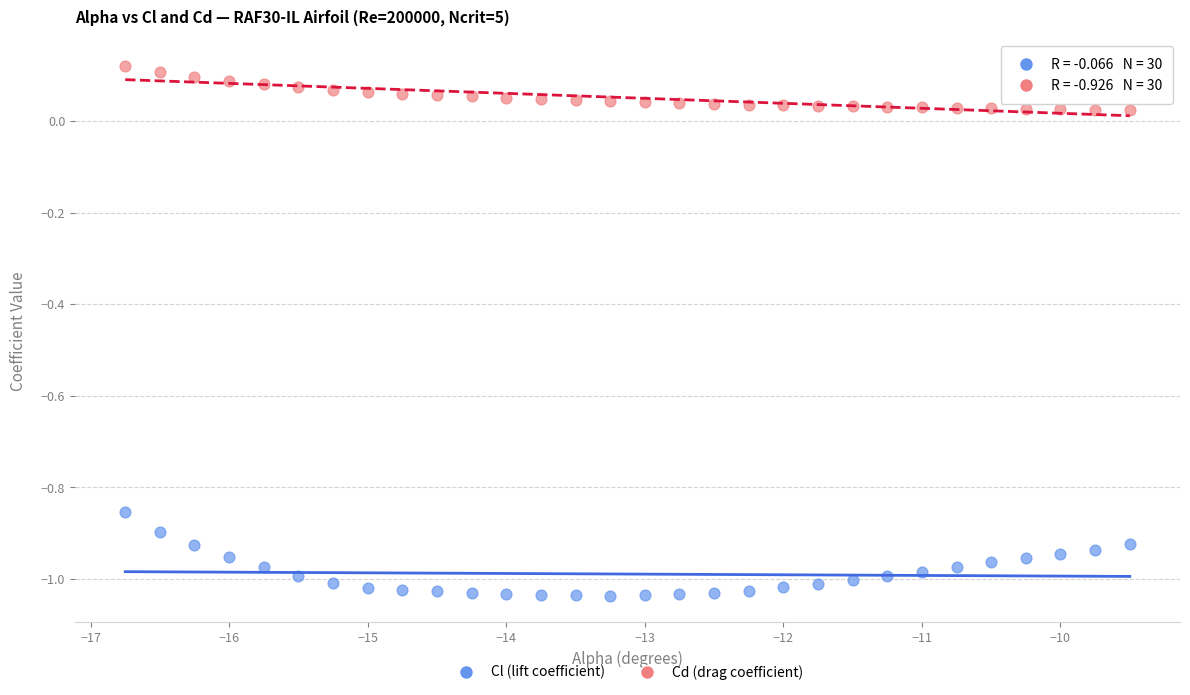

Across all data points, what is the range of X values (max minus min)?

7.2